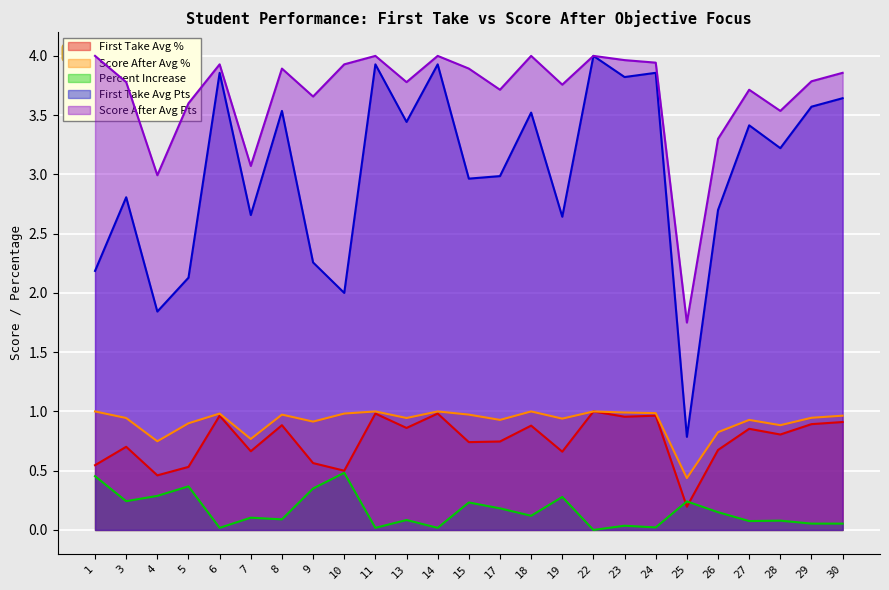

Does the chart display data point markers on the line(s)?

No